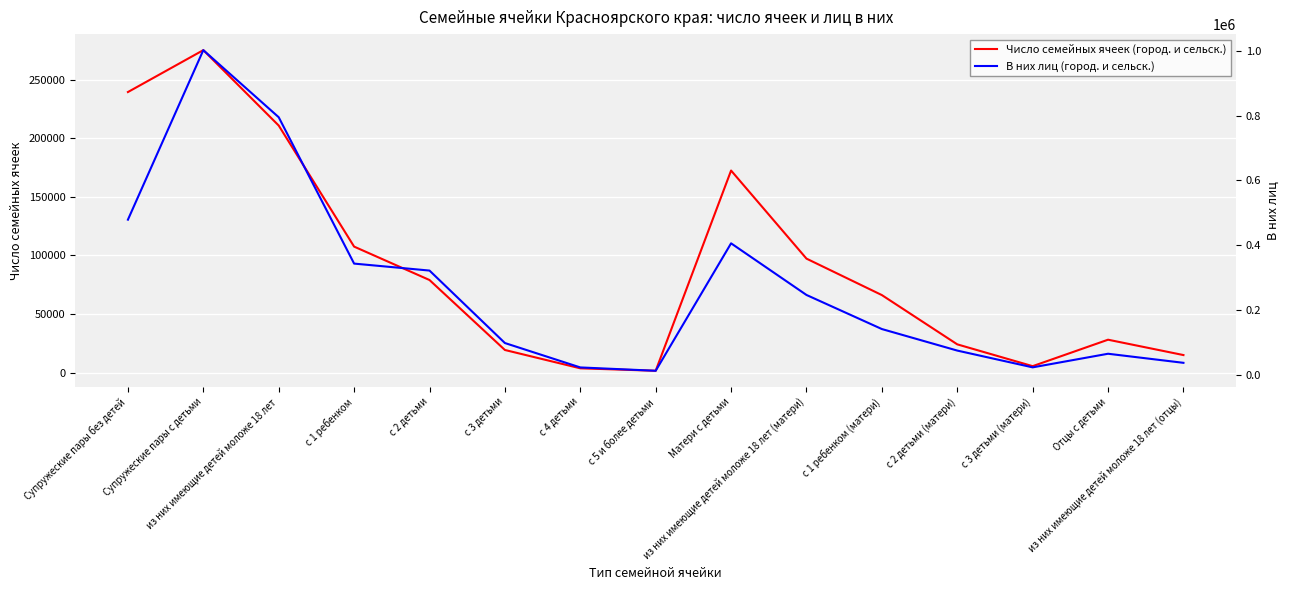

What is the minimum value shown in the chart?

1505